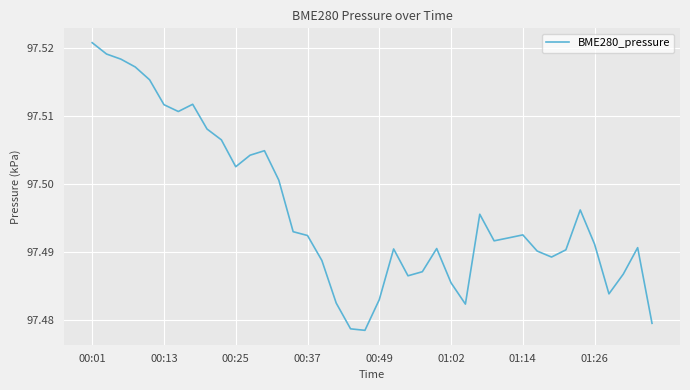

What is the maximum value shown in the chart?

97.5